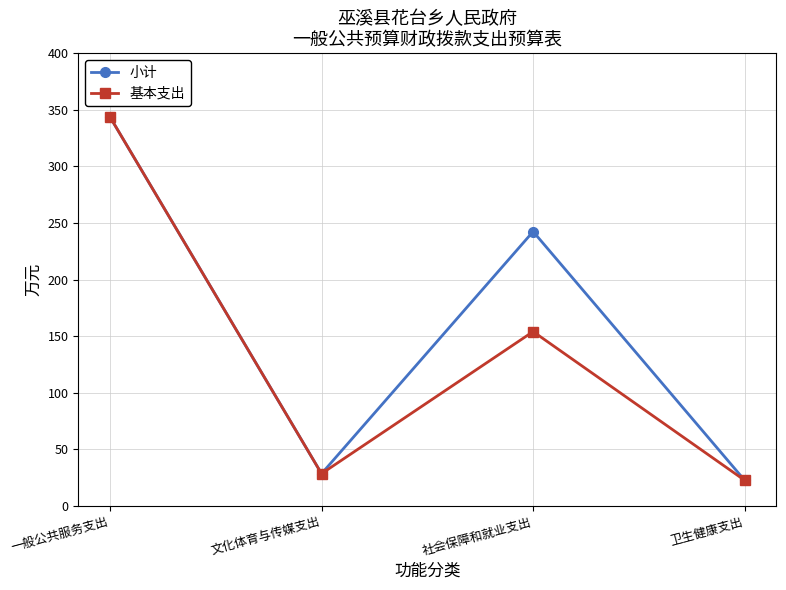

How many interior local peaks does the 小计 series have?

1